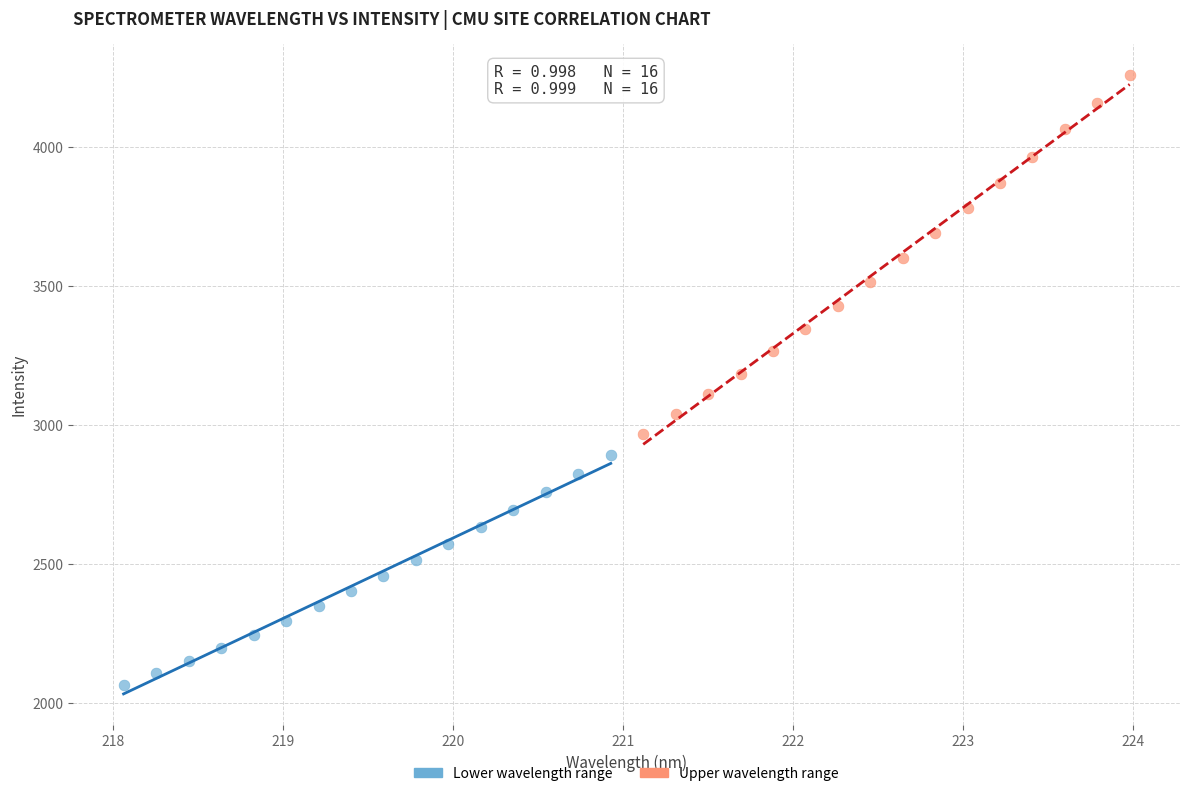

Which series has the largest Y range (max minus min)?

Upper wavelength range